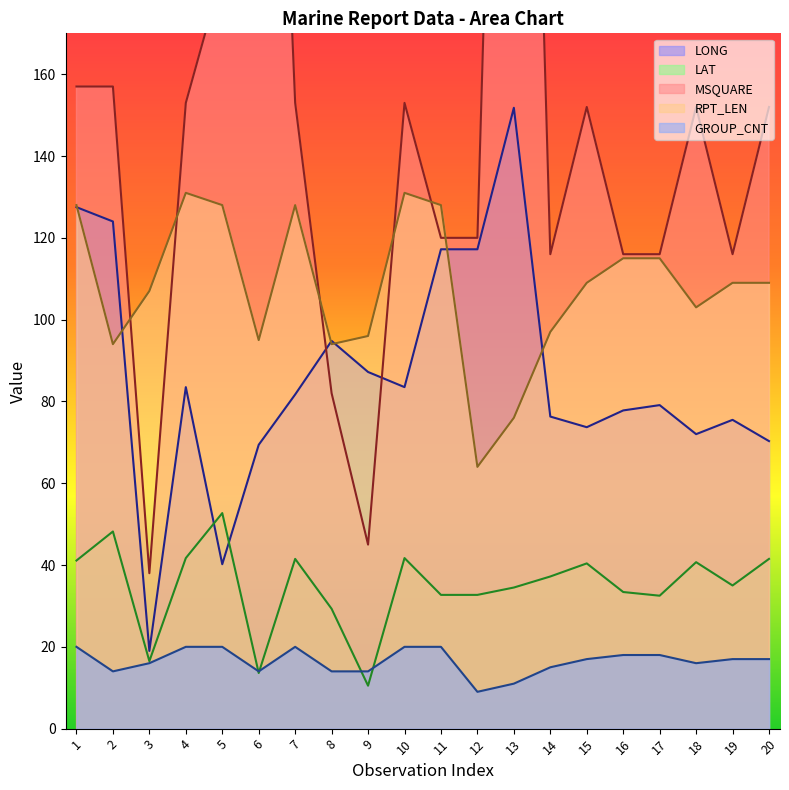

Where is the first local maximum for MSQUARE?

6